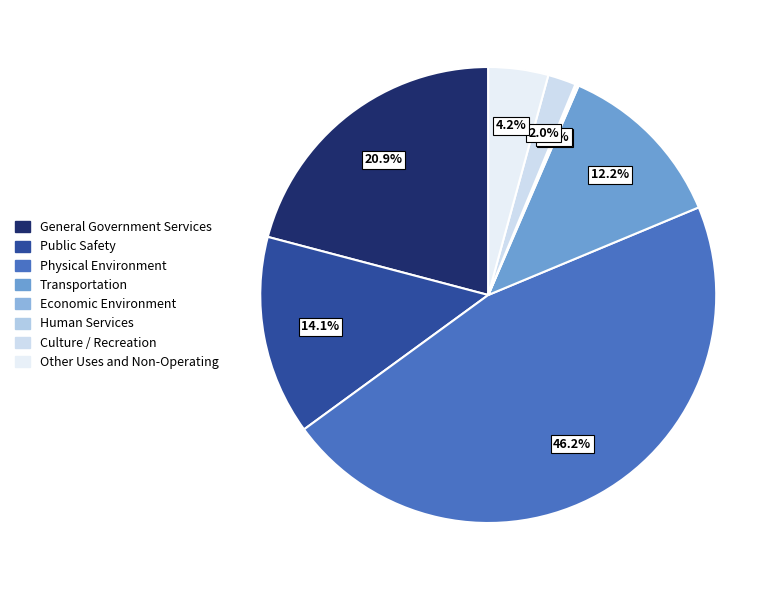

Is General Government Services the majority of the pie?

No